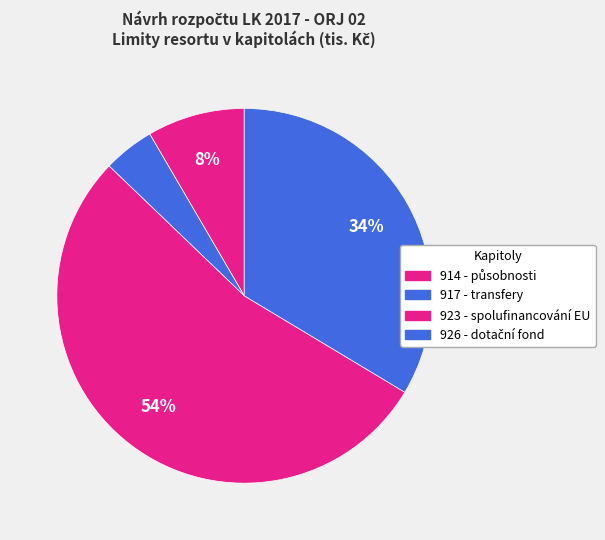

How many segments does this pie chart have?

4